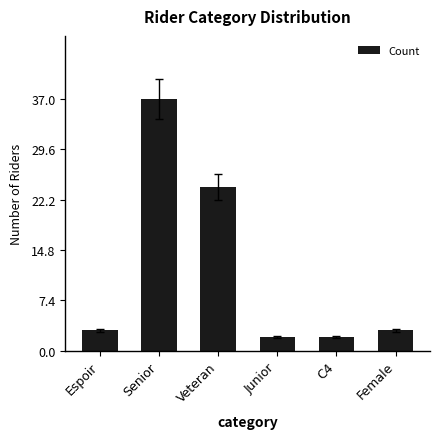

How many distinct data groups are displayed?

1